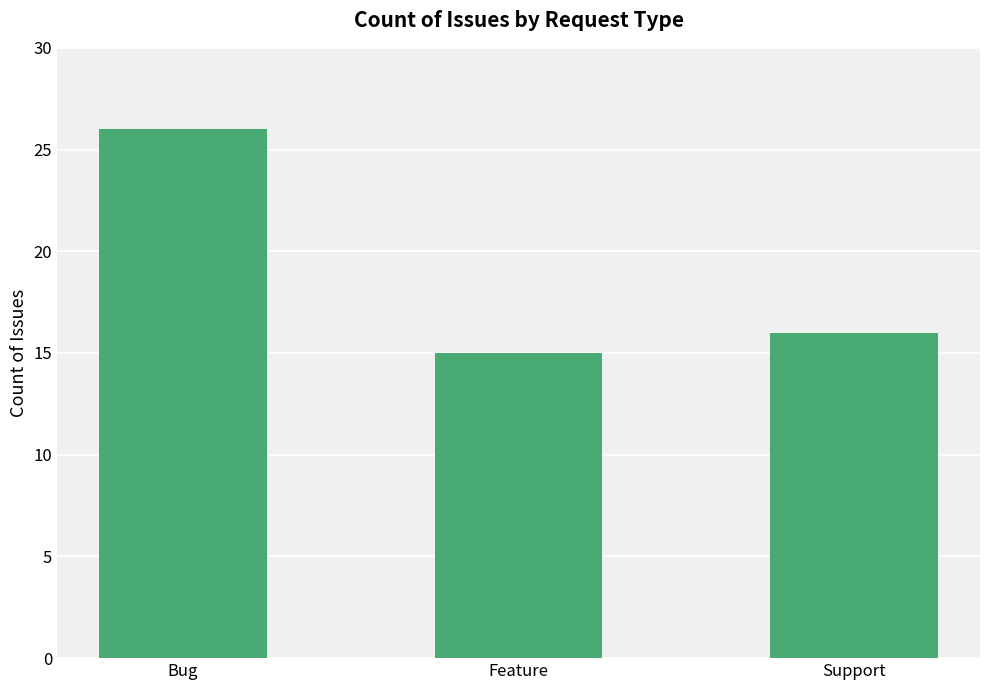

How many data points are less than 16?

1